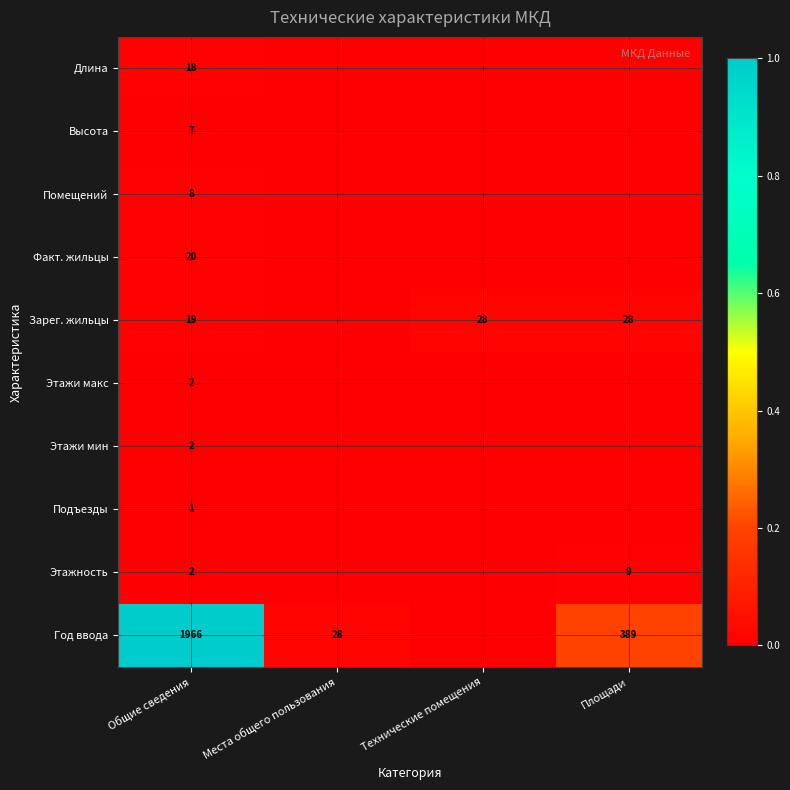

True or false: Длина has a value of 11 at Общие сведения.

False